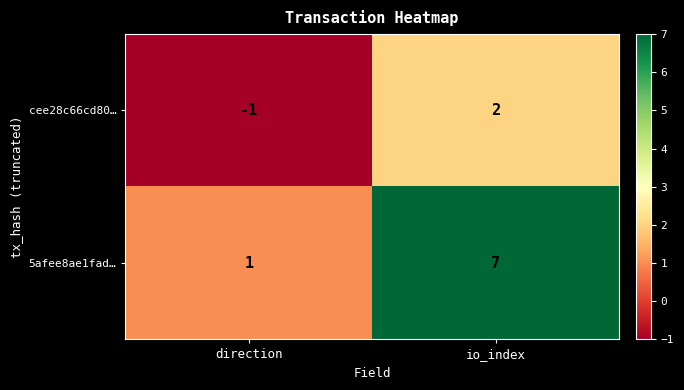

What is the difference between the maximum and minimum values in the 5afee8ae1fad… series?

6